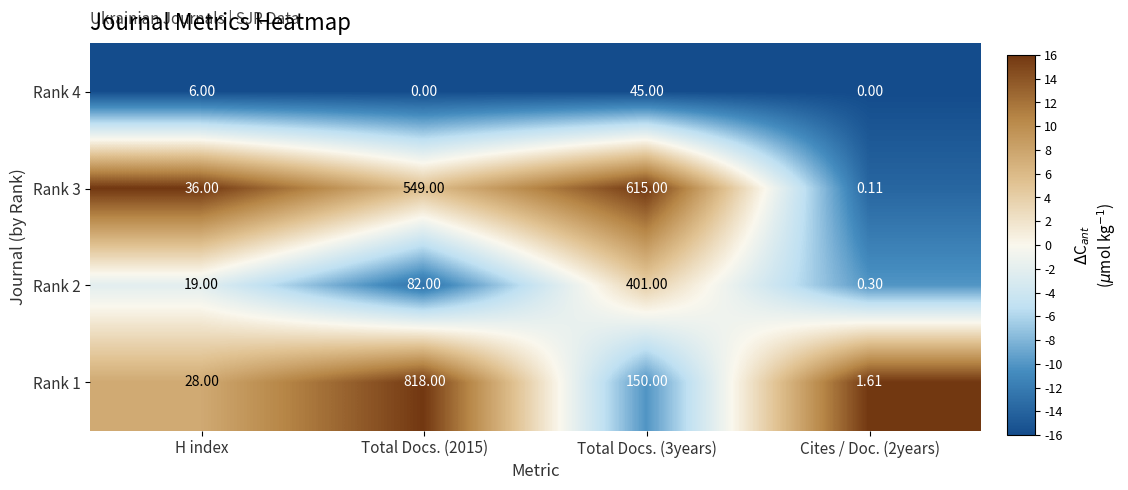

How many distinct data groups are displayed?

4